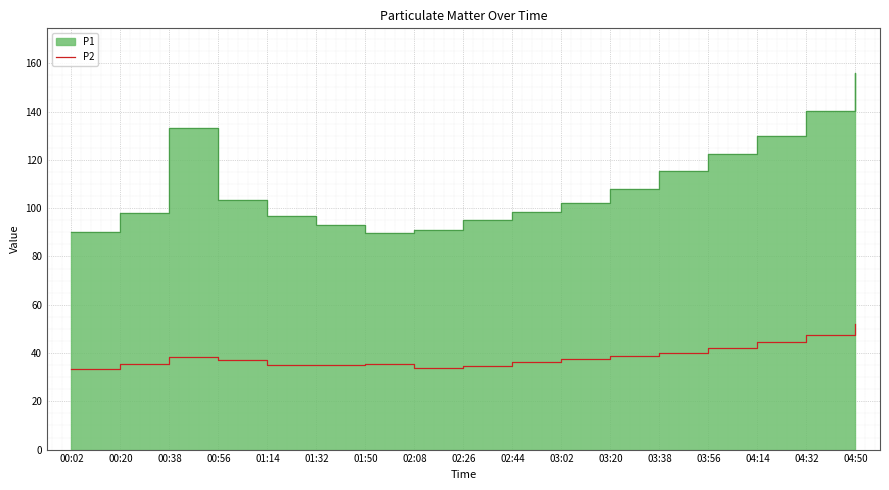

The value at 00:56 is 37.1. True or false?

True